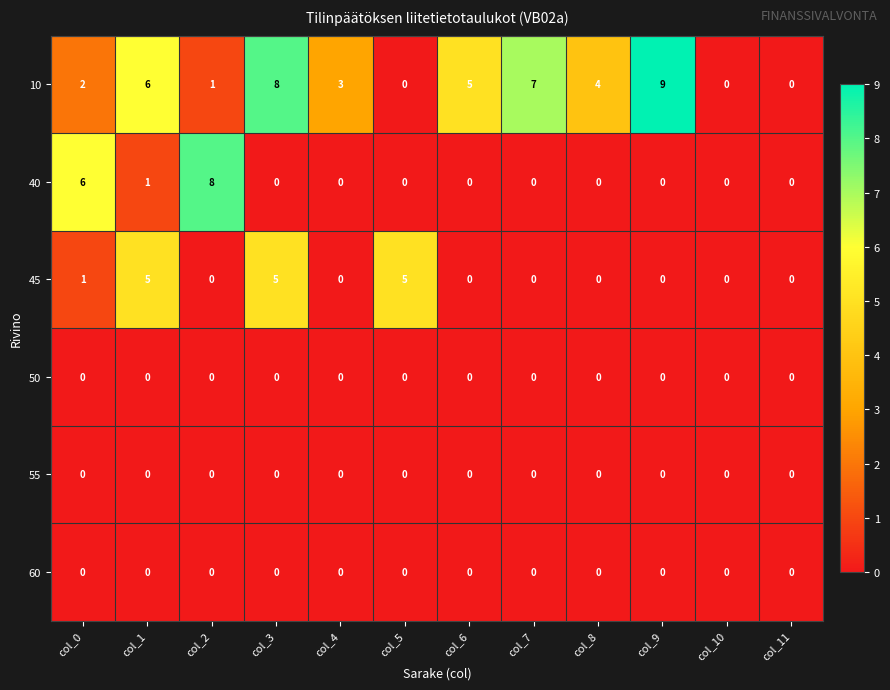

Is it true that 40 equals 0 at col_9?

True